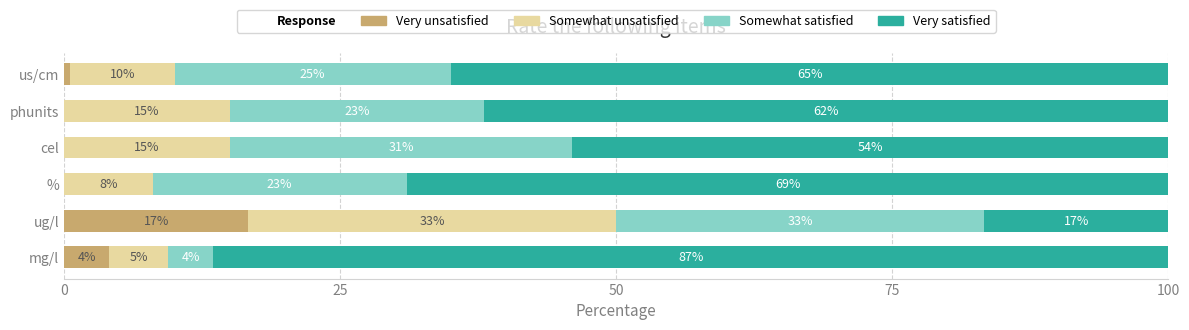

True or false: Very unsatisfied has a value of 10.9 at phunits.

False